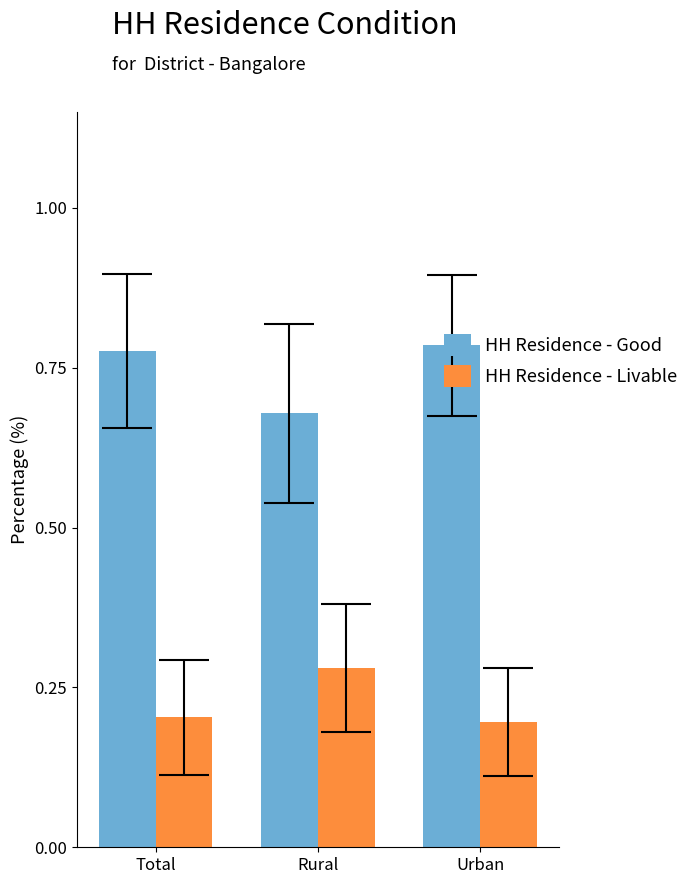

What is the label of the 1st bar from the right?

Urban